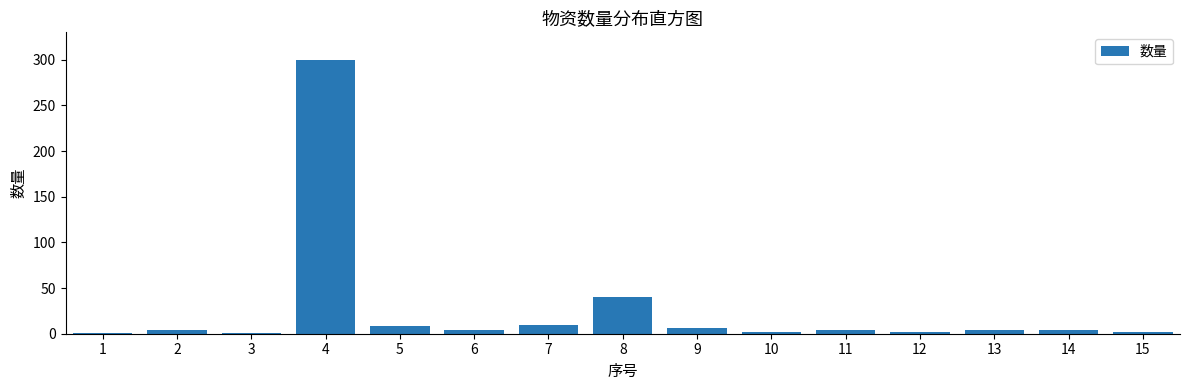

The chart shows a value of 10 at 7. True or false?

True